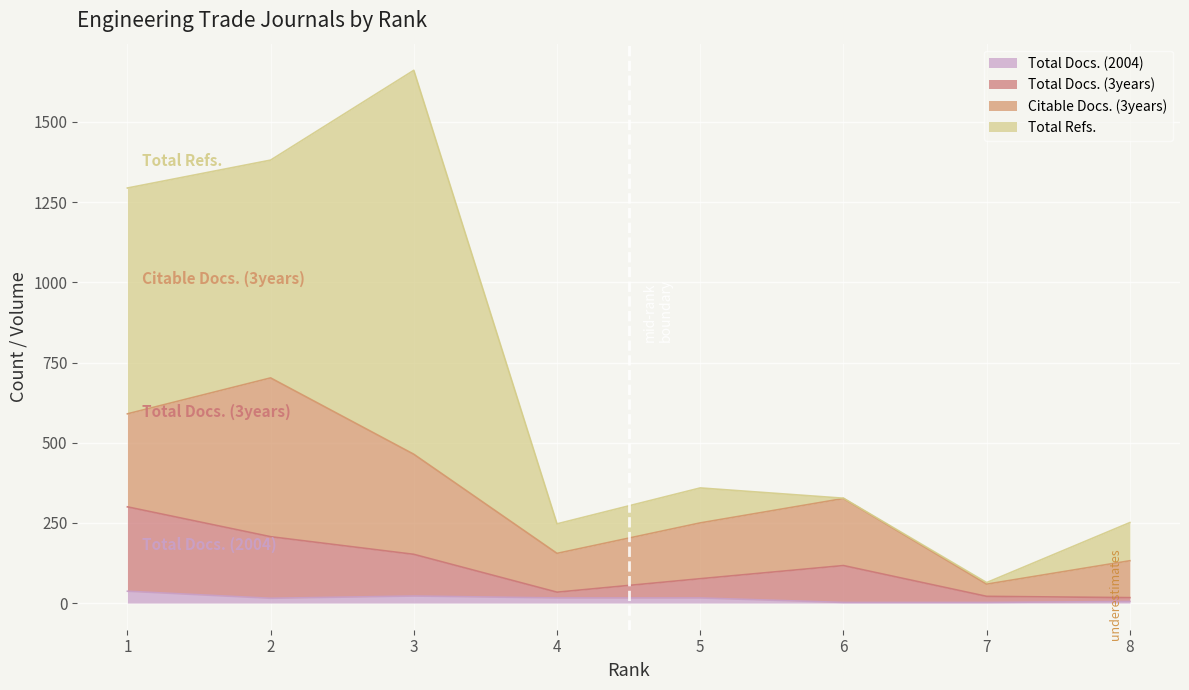

The Total Docs. (3years) series shows 152 at 3. True or false?

True